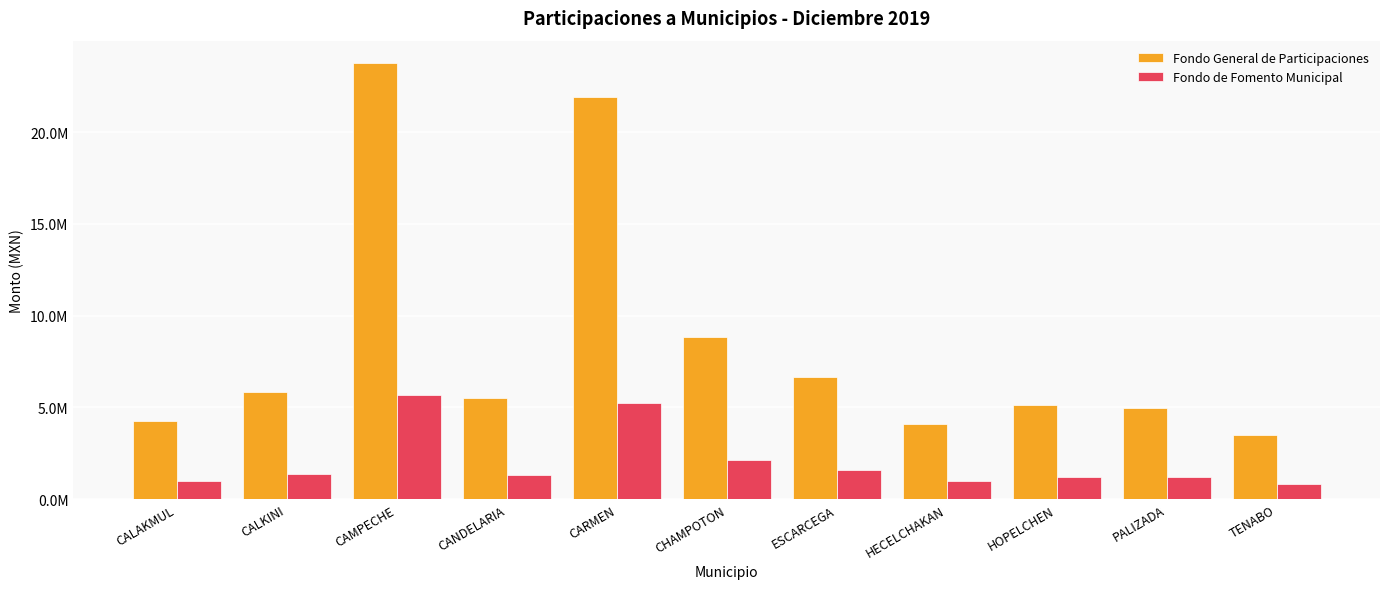

Where is Fondo de Fomento Municipal nearest to the value 3267567?

CHAMPOTON